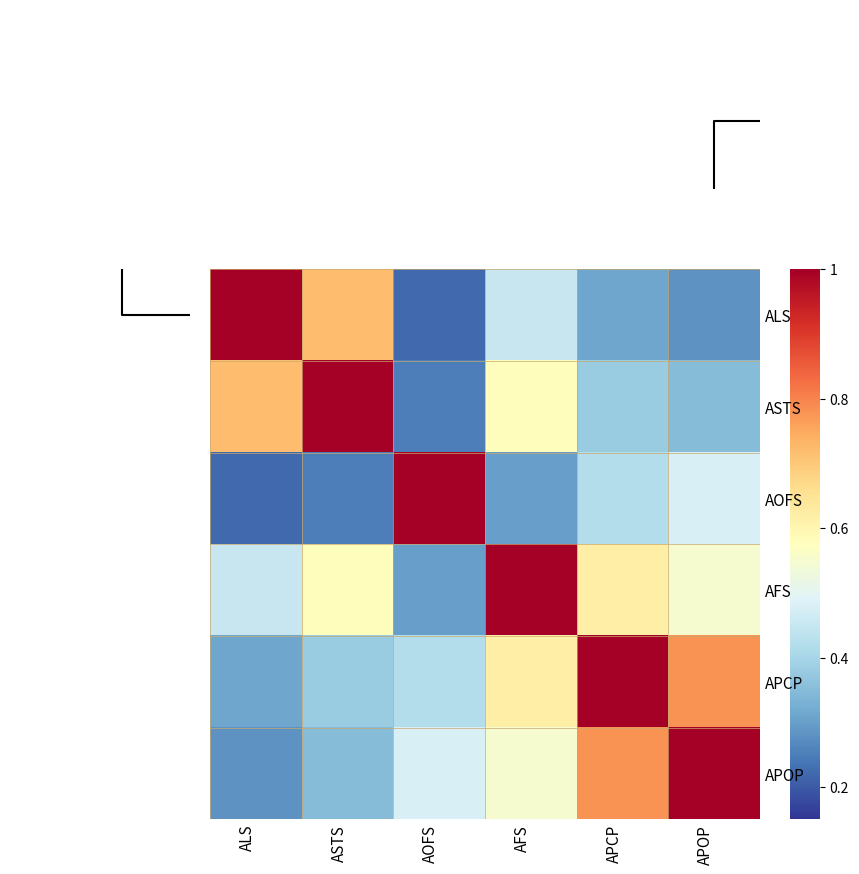

Count the APCP values in the range 0 to 1.

6